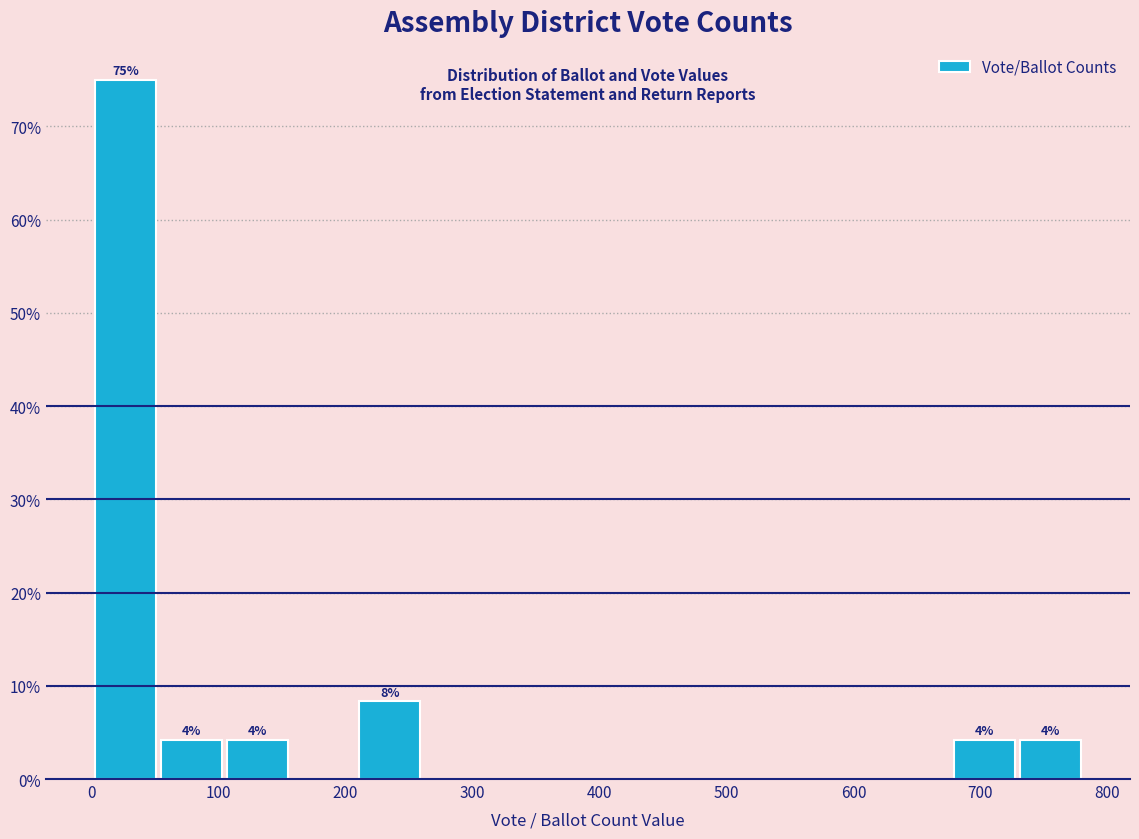

Over which range of the x-axis is the bar tallest?

1 to 53